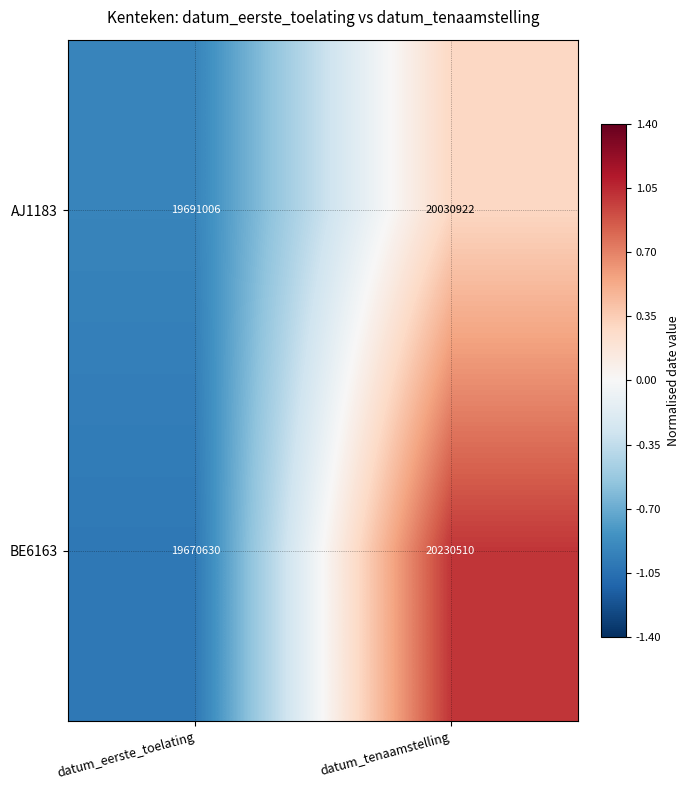

Count the number of categories in the chart.

2